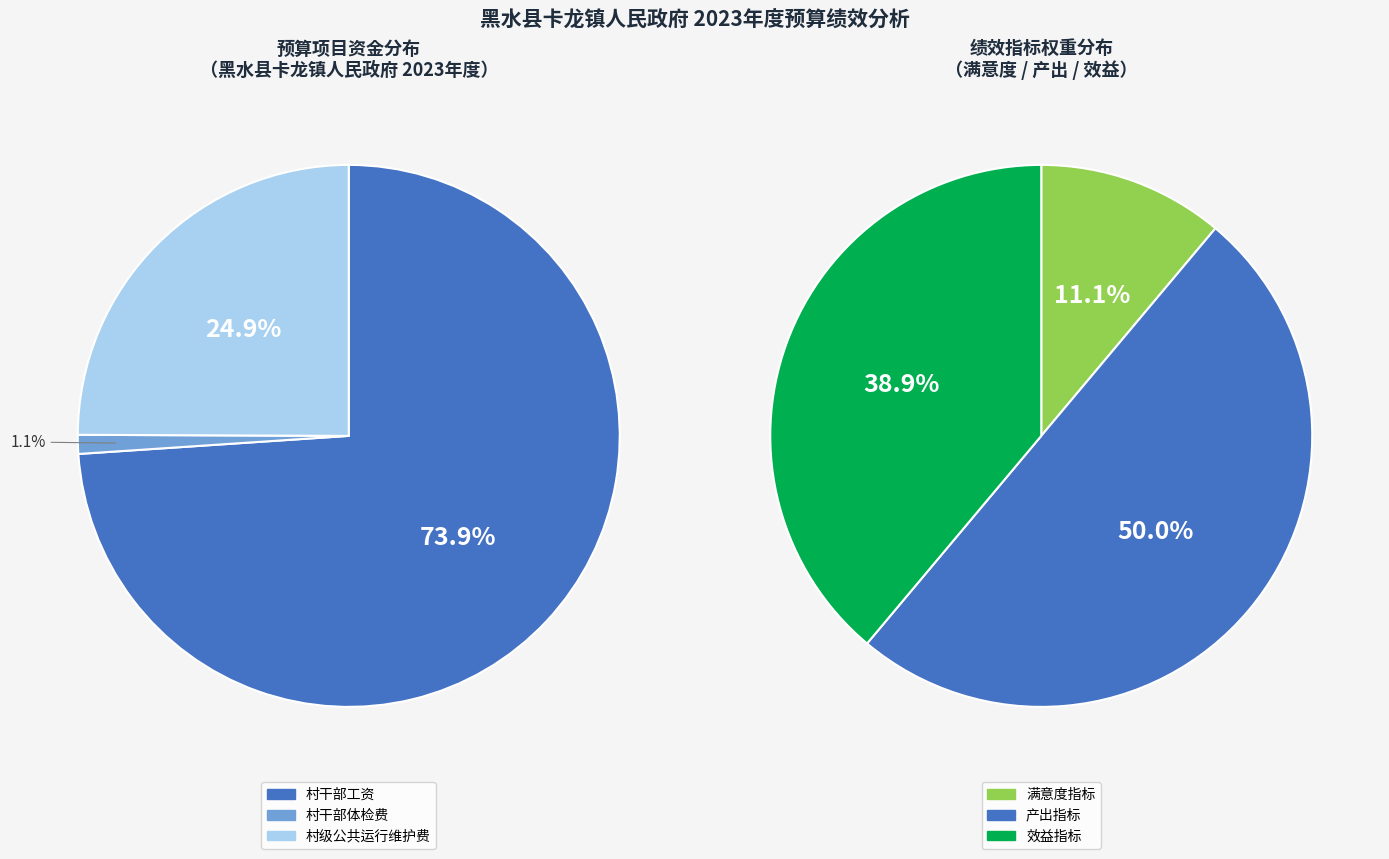

Is there any slice that represents more than half of the pie?

No